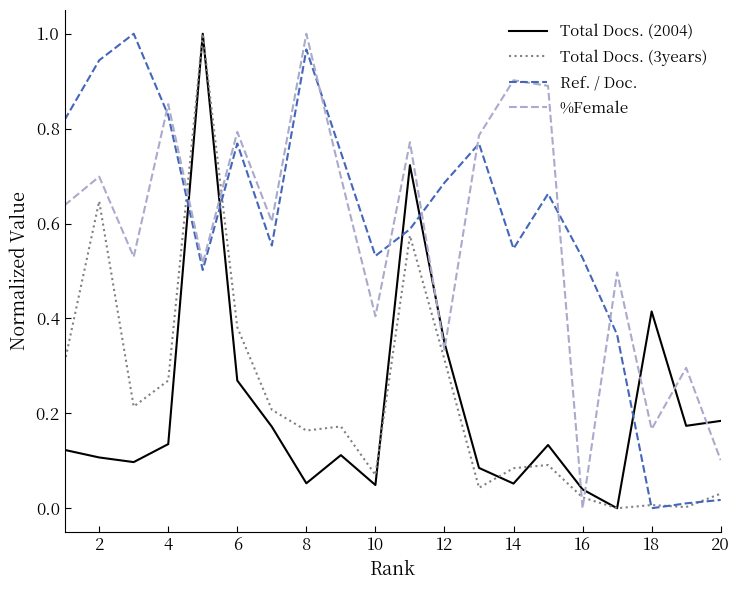

Count the number of categories in the chart.

20